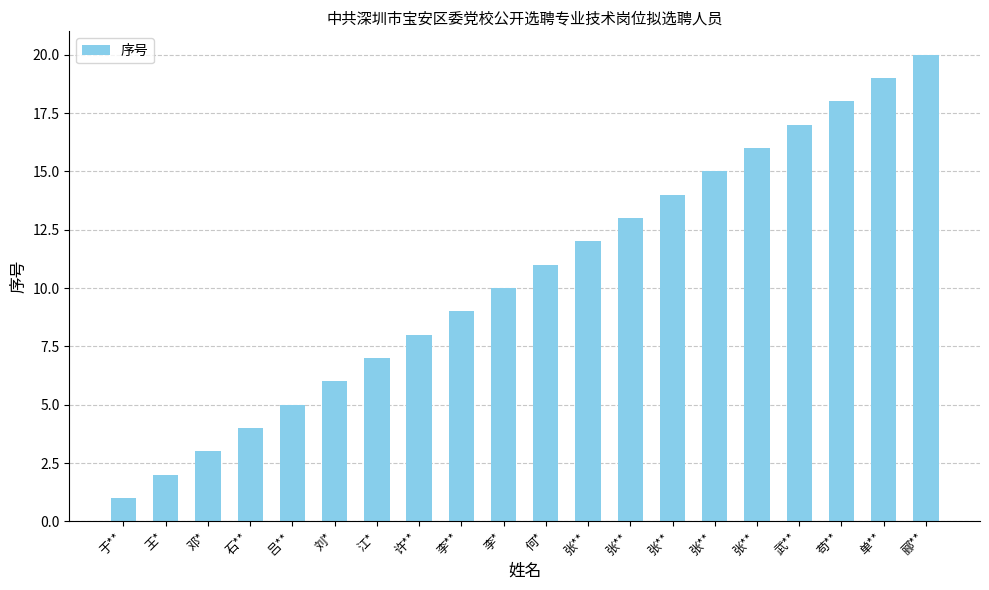

Between 江* and 苟**, which is larger?

苟**